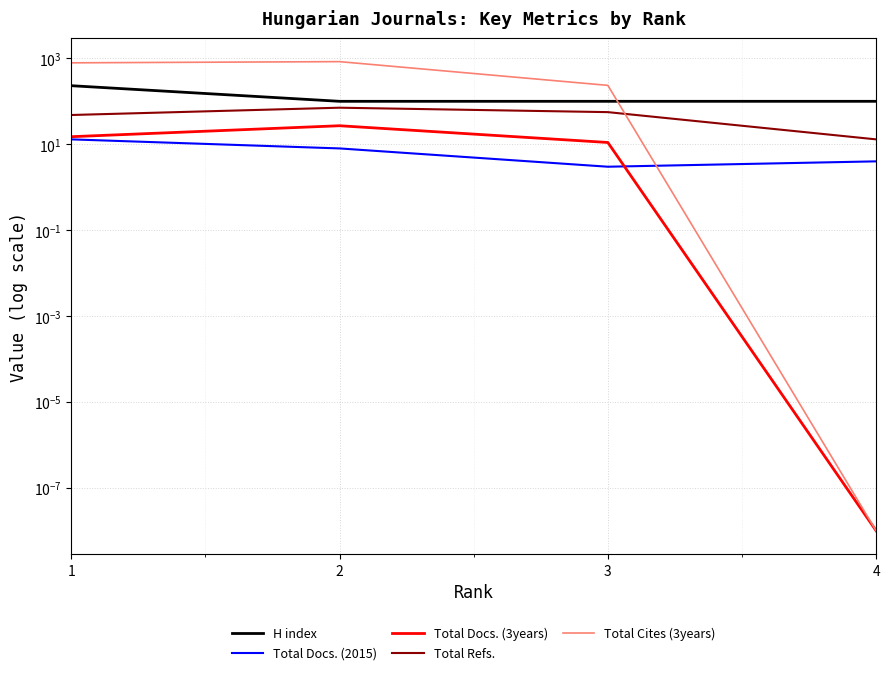

At 3, list the series in order from largest to smallest.

Total Cites (3years), H index, Total Refs., Total Docs. (3years), Total Docs. (2015)